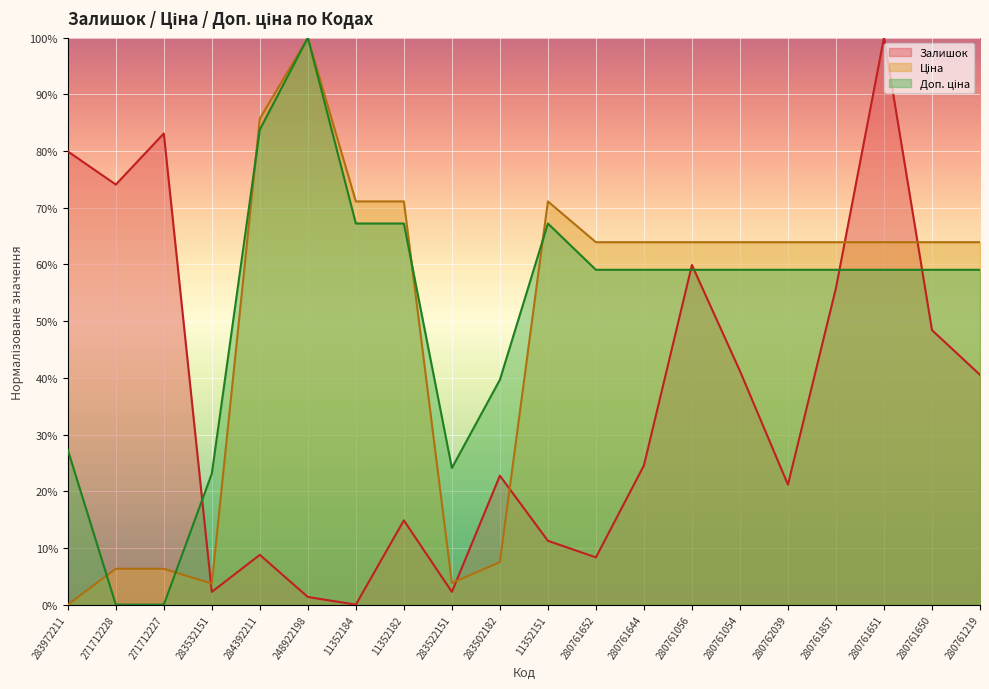

Reading left to right, what are all the values shown in this chart?

Залишок: 283972211=80.0	271712228=74.1	271712227=83.1	283532151=2.3	284392211=8.8	248922198=1.4	11352184=0.0	11352182=14.9	283522151=2.3	283502182=22.7	11352151=11.3	280761652=8.3	280761644=24.5	280761056=59.9	280761054=41.2	280762039=21.2	280761857=55.9	280761651=100.0	280761650=48.4	280761219=40.5
Ціна: 283972211=0.0	271712228=6.3	271712227=6.3	283532151=3.7	284392211=85.7	248922198=100.0	11352184=71.1	11352182=71.1	283522151=3.8	283502182=7.5	11352151=71.1	280761652=63.9	280761644=63.9	280761056=63.9	280761054=63.9	280762039=63.9	280761857=63.9	280761651=63.9	280761650=63.9	280761219=63.9
Доп. ціна: 283972211=27.3	271712228=0.0	271712227=0.0	283532151=23.1	284392211=83.8	248922198=100.0	11352184=67.2	11352182=67.2	283522151=24.1	283502182=39.7	11352151=67.2	280761652=59.1	280761644=59.1	280761056=59.1	280761054=59.1	280762039=59.1	280761857=59.1	280761651=59.1	280761650=59.1	280761219=59.1